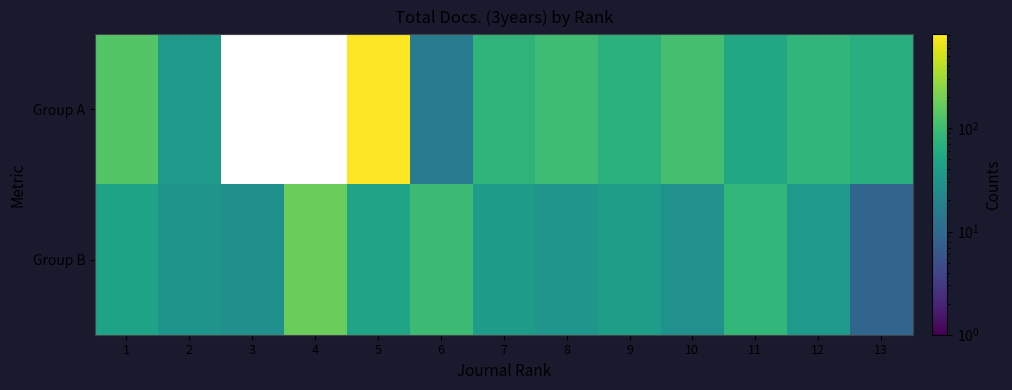

What is the greatest value displayed?

815.0